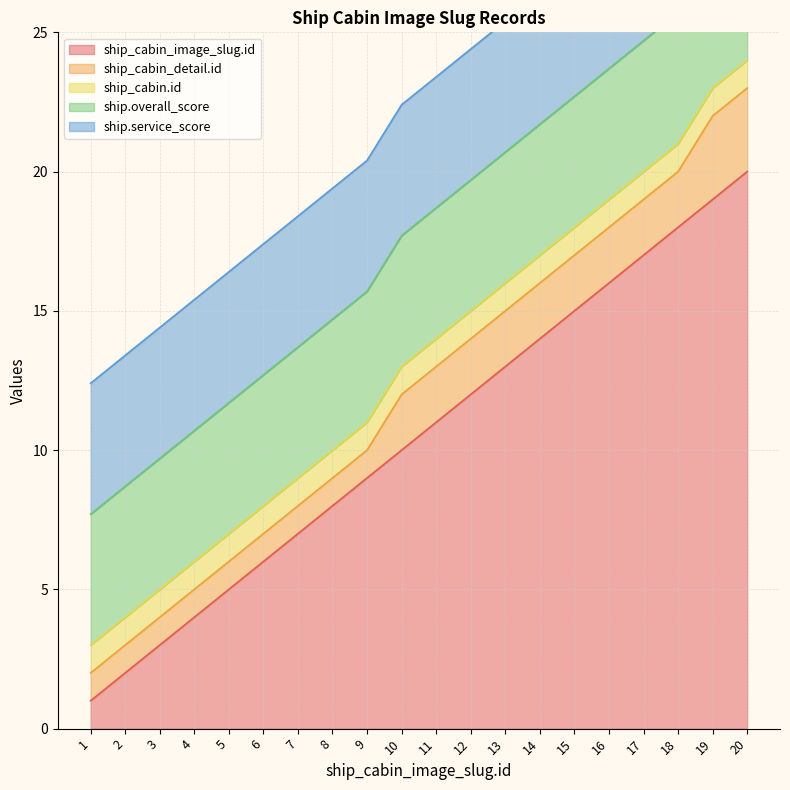

Which series has the widest spread of values?

ship_cabin_image_slug.id